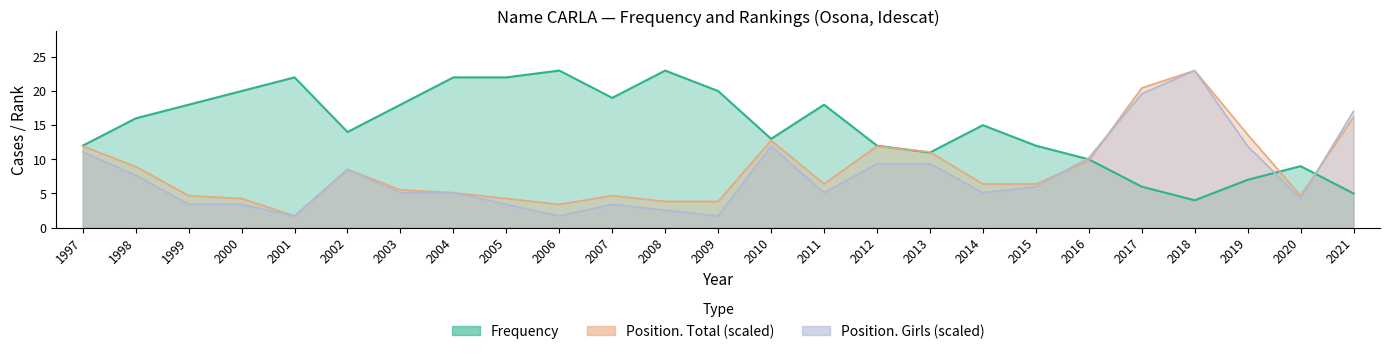

Where does the Frequency series first go above 15?

1998